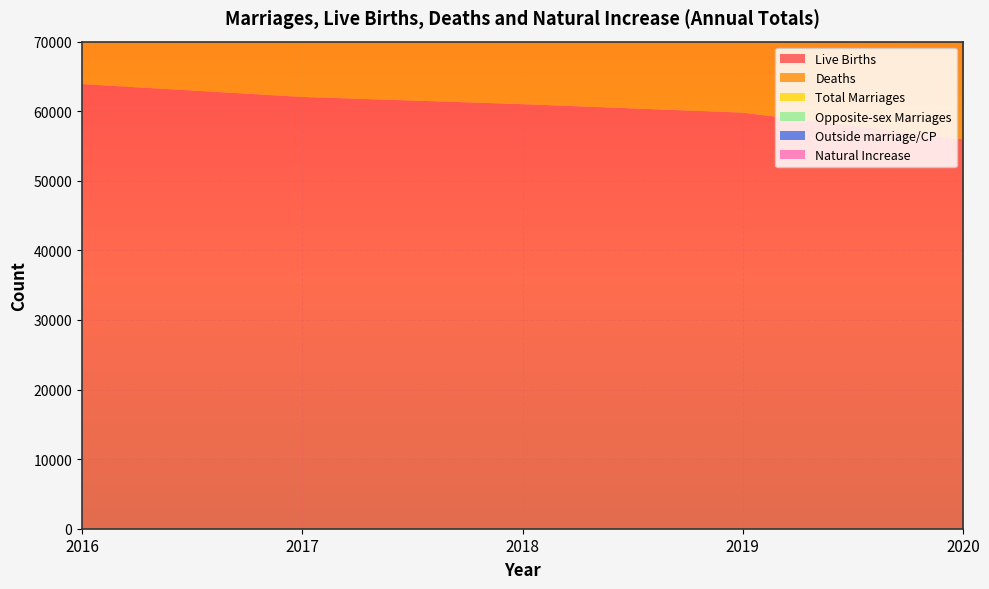

Reading right to left, extract all data points from this chart.

Live Births: 55959	59796	61016	62053	63897
Deaths: 31765	31134	31116	30484	30390
Total Marriages: 9523	20313	21053	22021	22626
Opposite-sex Marriages: 9209	19673	20389	21262	21570
Outside marriage/CP: 21478	22772	23061	23340	23348
Natural Increase: 24194	28662	29900	31569	33507